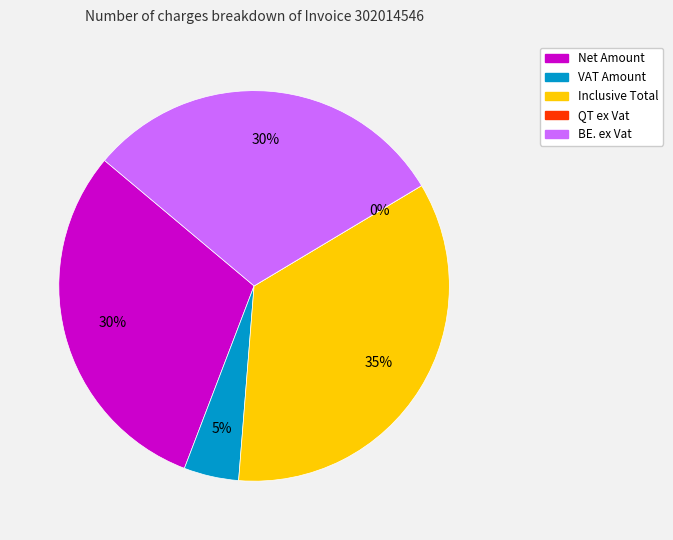

Which slice is the smallest?

QT ex Vat